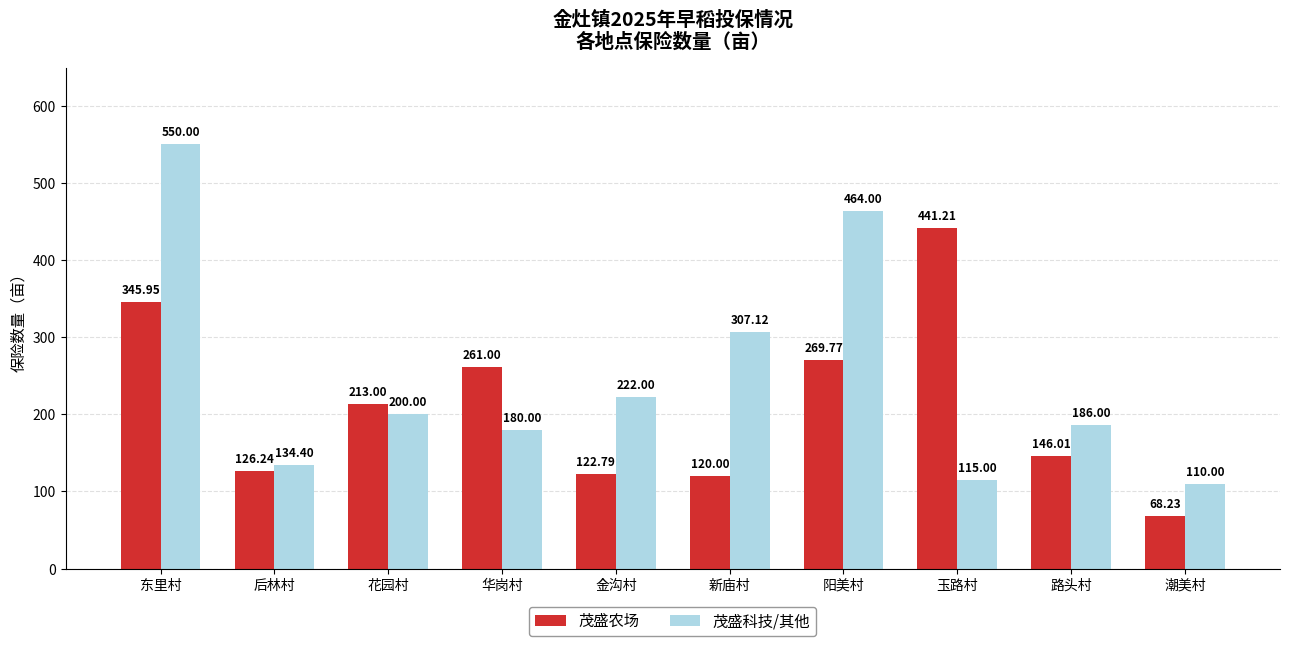

Does the chart contain any negative values?

No